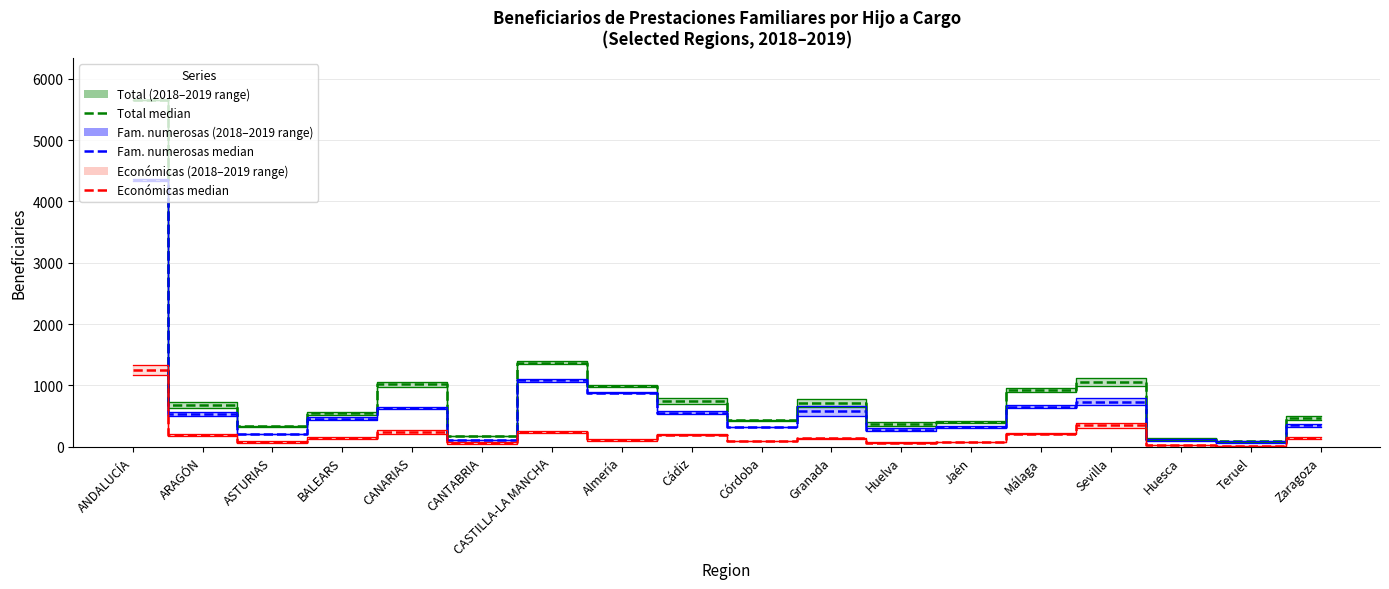

Which series has the widest spread of values?

Total median